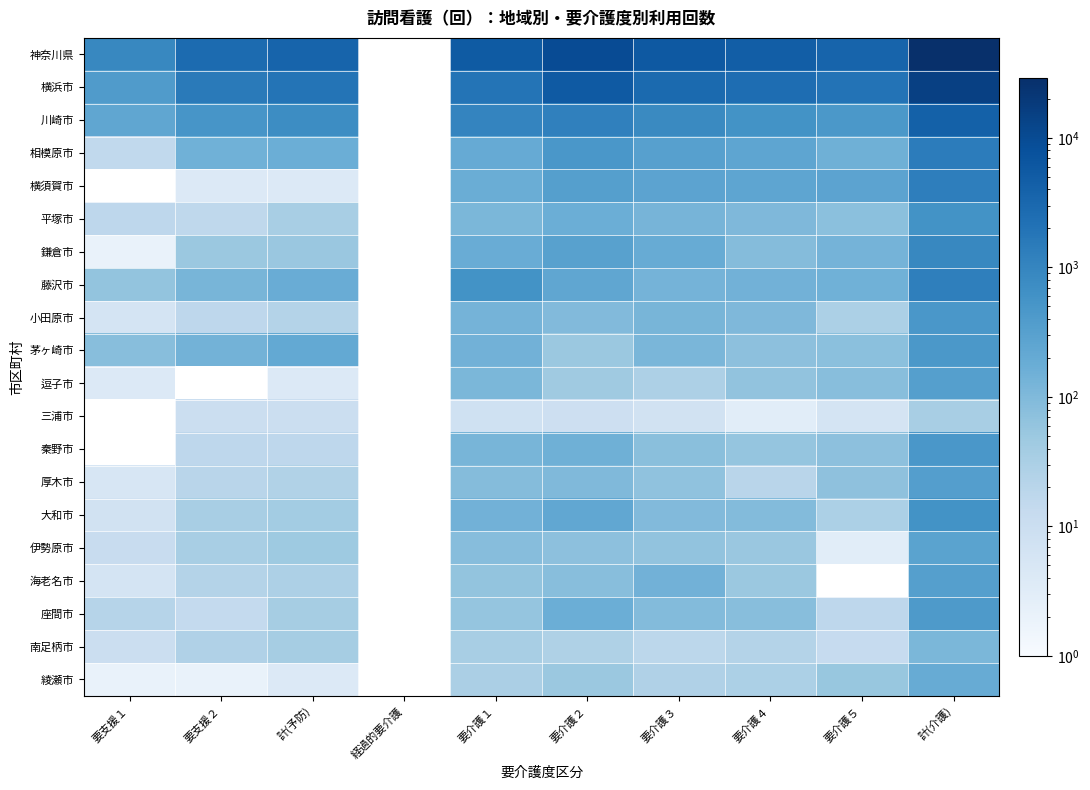

List the series in order of their peak value, lowest first.

相模原市, 横須賀市, 南足柄市, 綾瀬市, 伊勢原市, 逗子市, 海老名市, 厚木市, 座間市, 茅ヶ崎市, 小田原市, 平塚市, 大和市, 鎌倉市, 藤沢市, 川崎市, 横浜市, 神奈川県, 三浦市, 秦野市